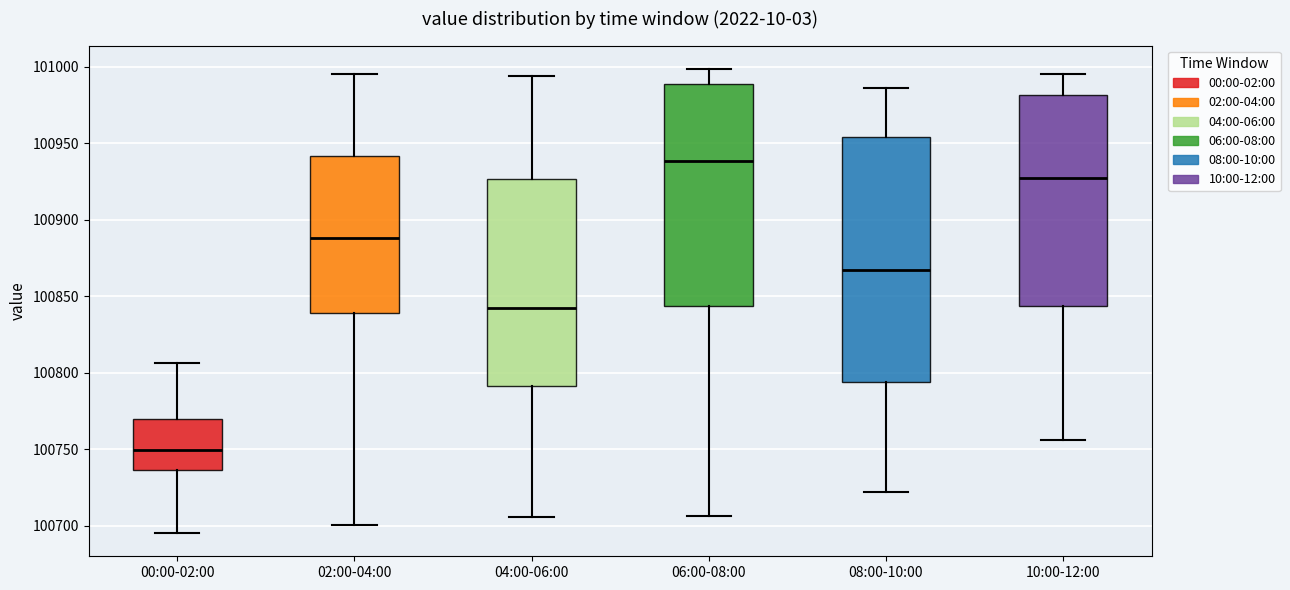

Which box is the tallest, from its lower edge to its upper edge?

08:00-10:00